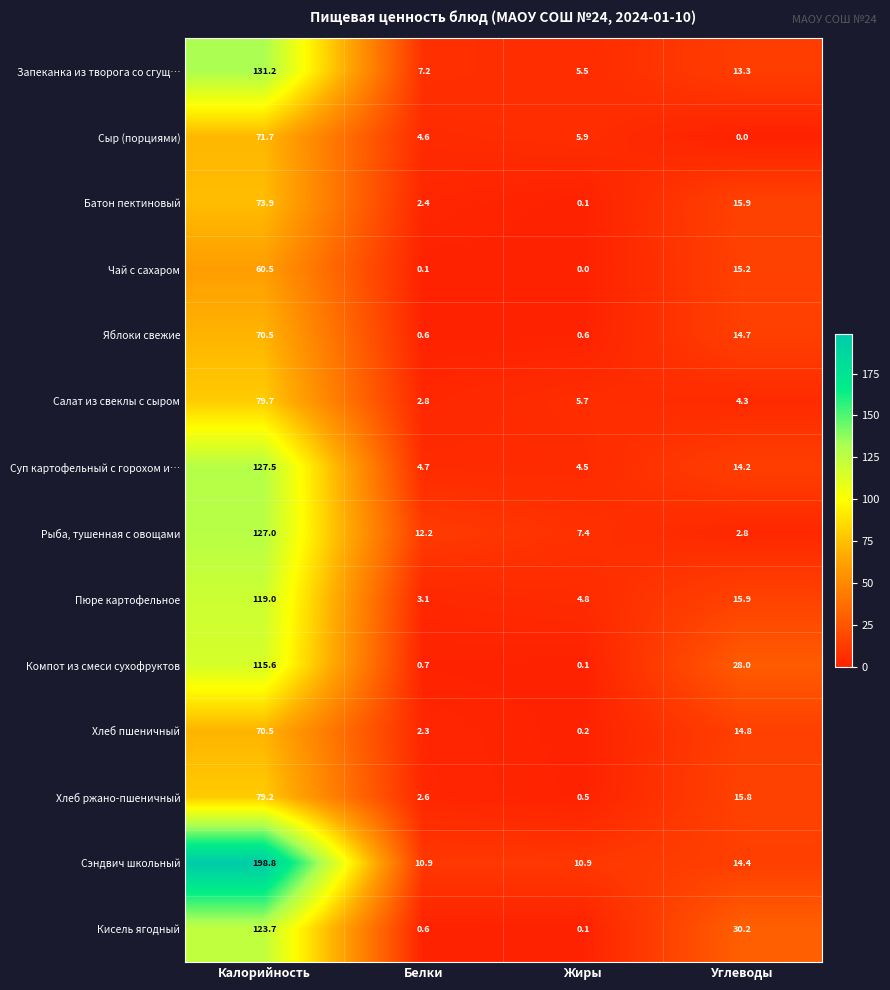

What is the spread (max minus min) of values at Белки?

12.1